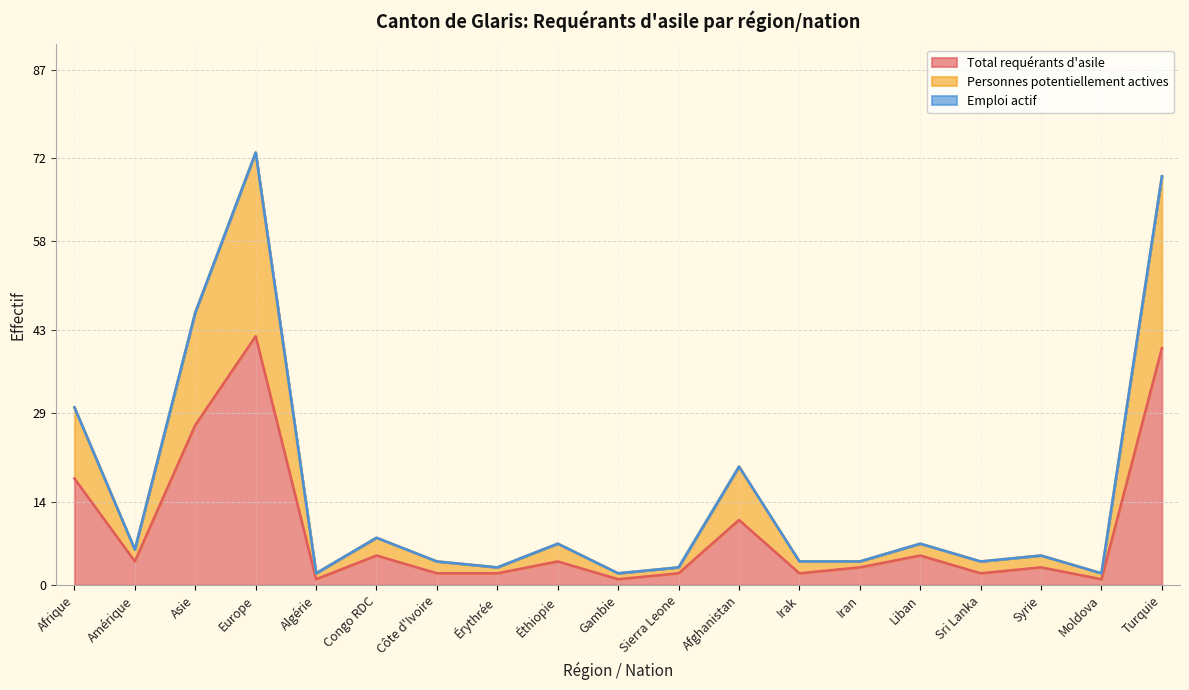

Read the Personnes potentiellement actives value at Congo RDC, to the nearest 5.

10